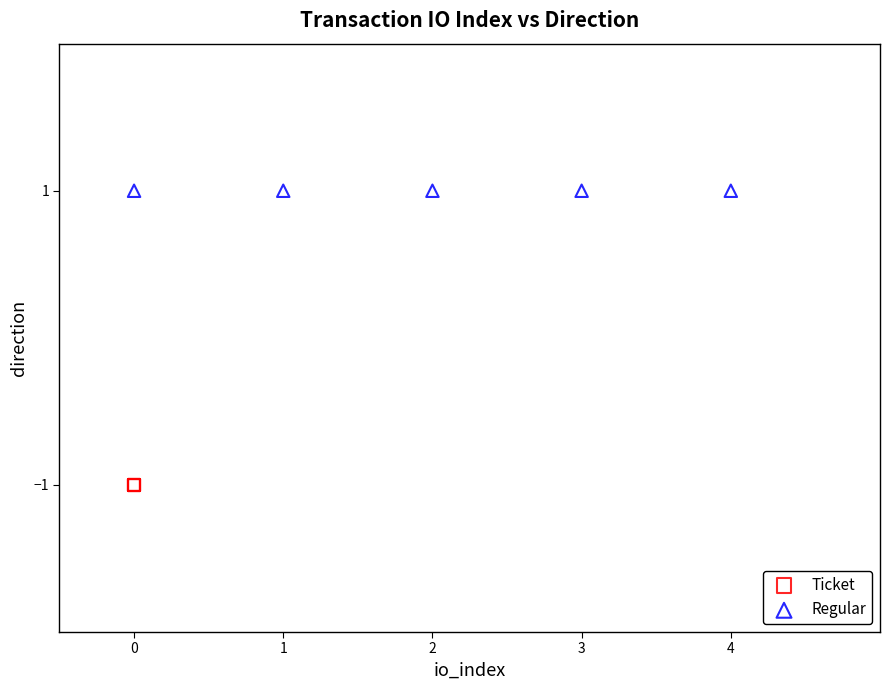

Which series reaches the minimum Y coordinate?

Ticket